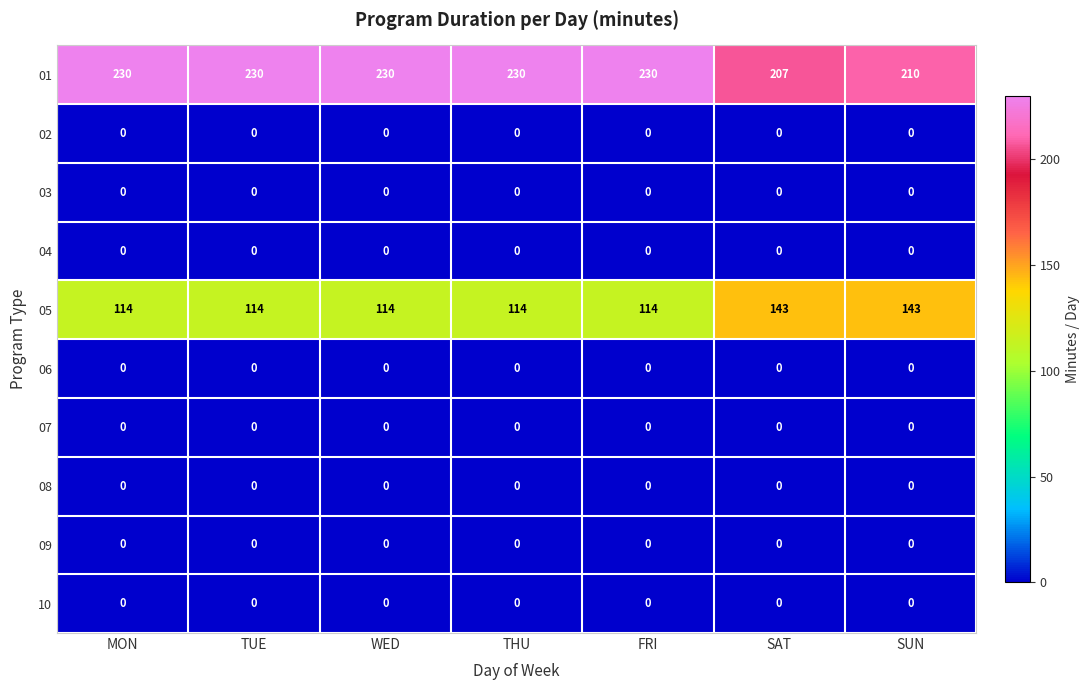

Count the number of data series in this chart.

10